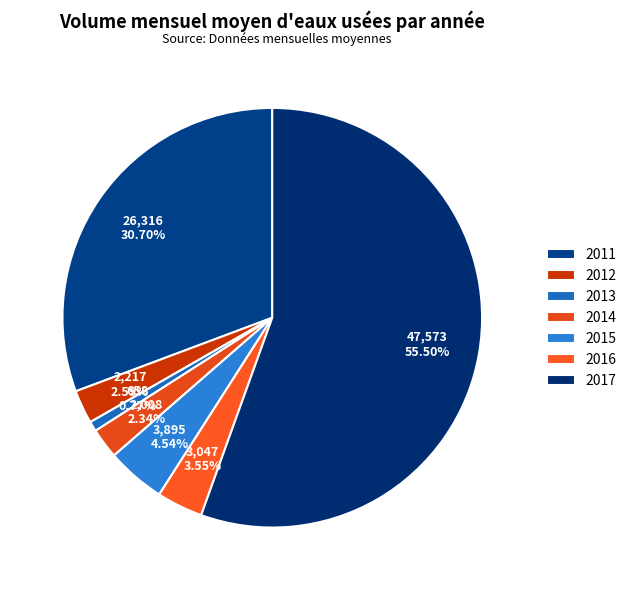

What is the largest slice in the pie chart?

2017